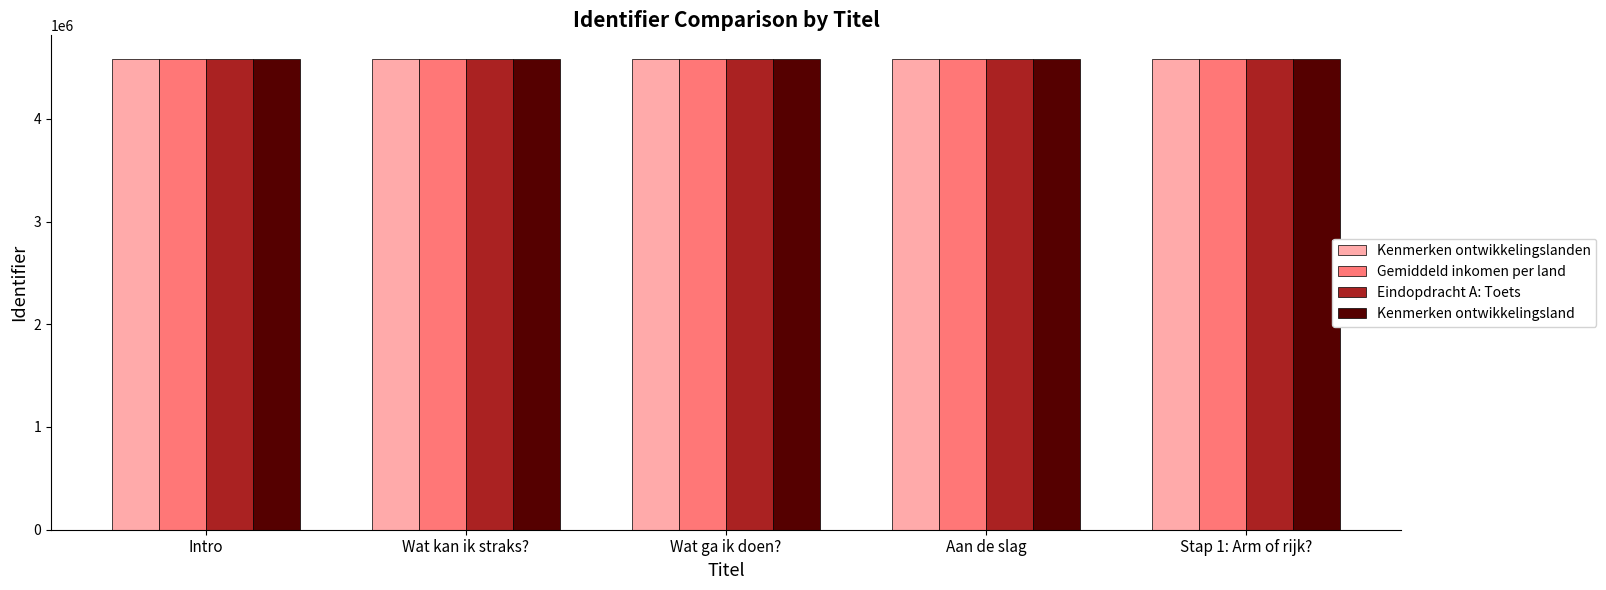

What is the difference between the maximum and second lowest values in the Kenmerken ontwikkelingslanden series?

387